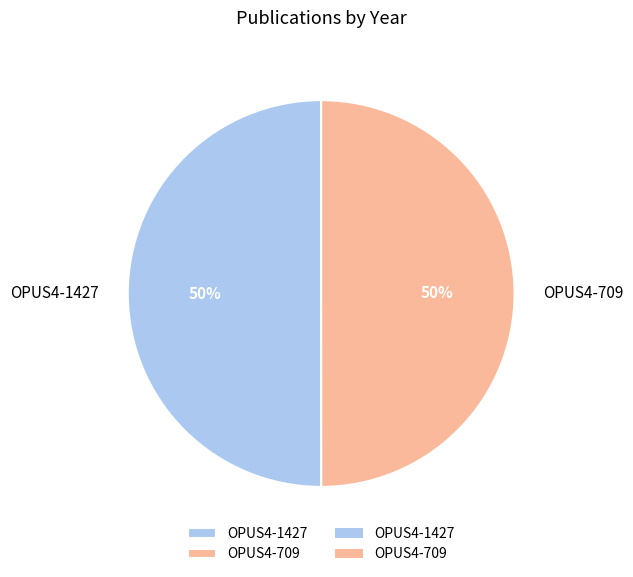

To the nearest percent, what is the average slice percentage?

50%